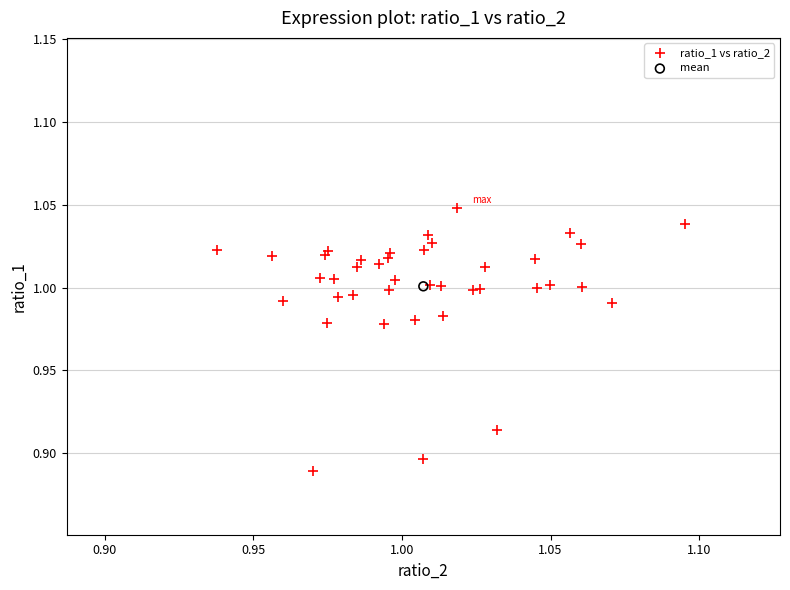

What are all the series names shown in the legend?

ratio_1 vs ratio_2, mean